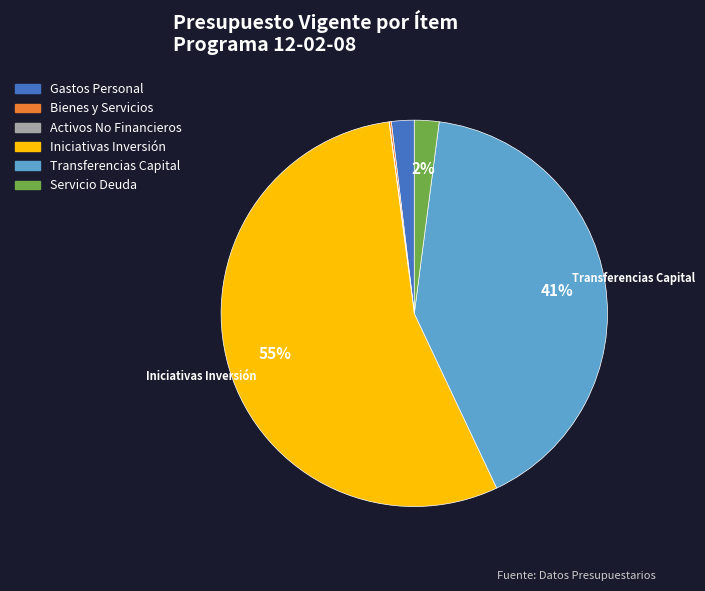

To the nearest percent, what is the average slice percentage?

17%